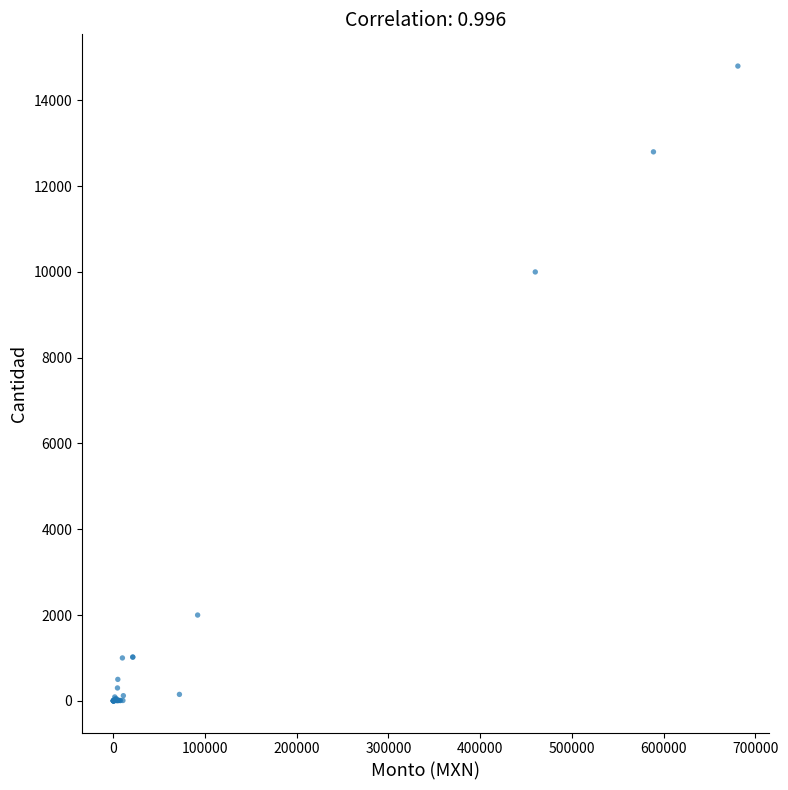

What Y value in the scatter plot is closest to 7400?

10000